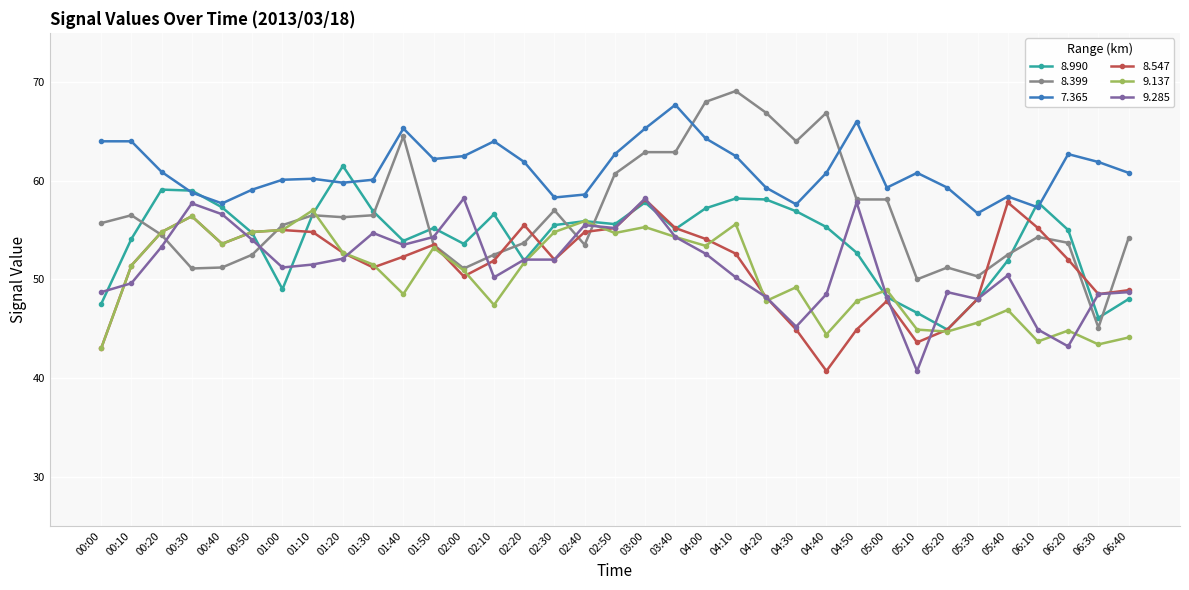

Between 00:40 and 03:00, which series saw the biggest shift?

8.399